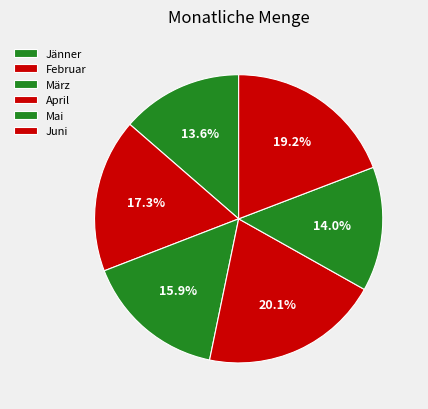

How many slices are in this pie chart?

6